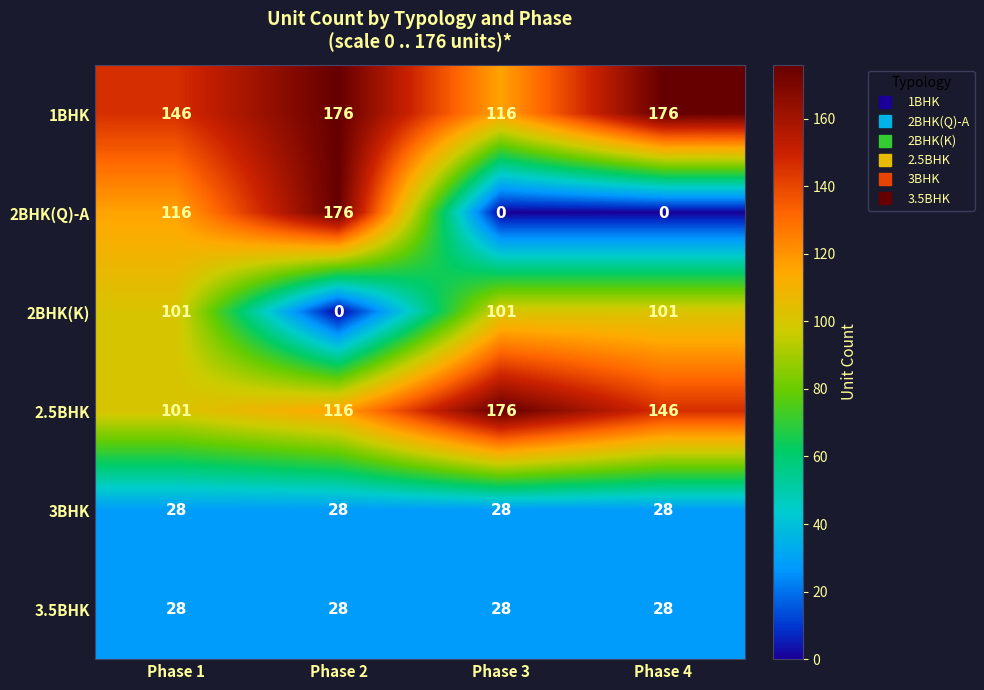

At which category is the sum across all series the highest?

Phase 2